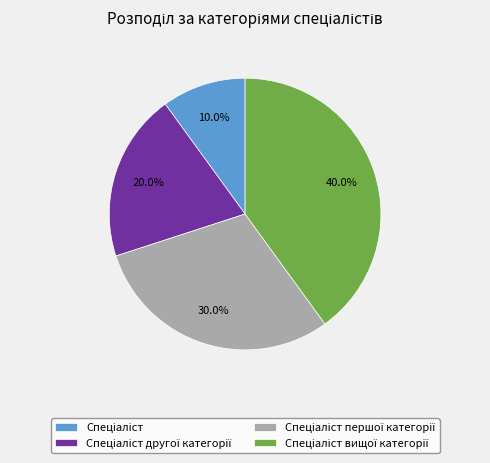

Is there a majority slice in this chart?

No